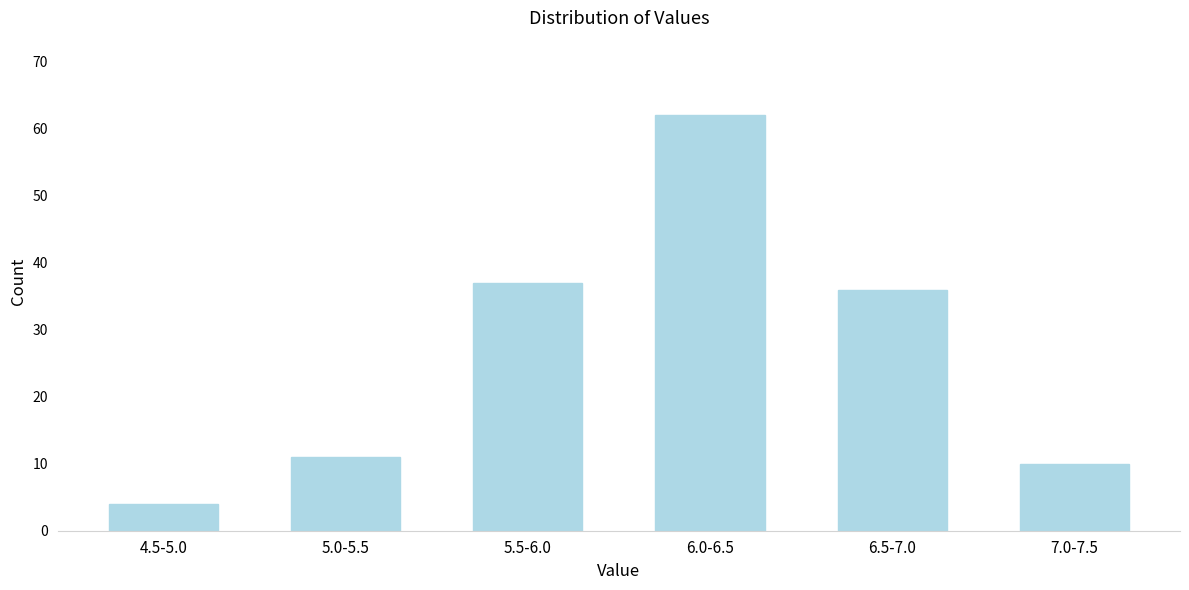

Reading left to right, transcribe all the data shown in this chart.

4	11	37	62	36	10